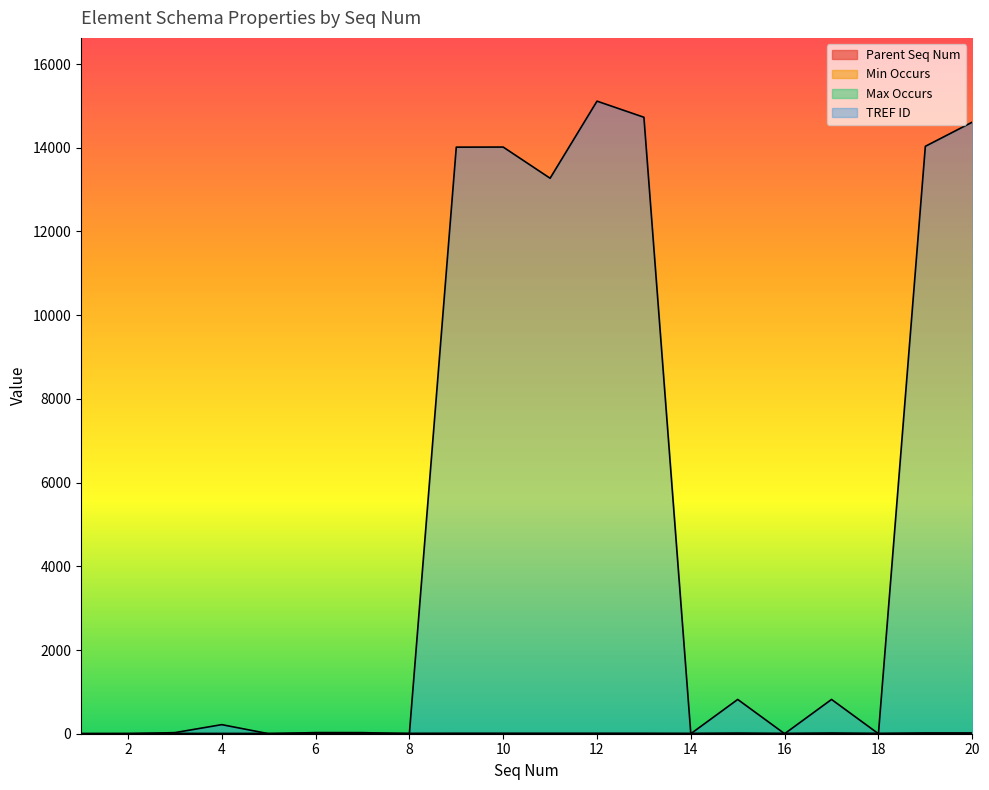

What is the sum of the Min Occurs values at 17 and 11?

1